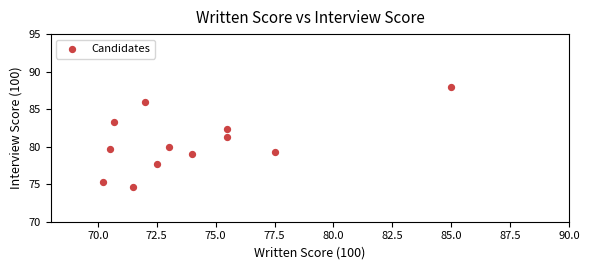

What is the range of X values (max minus min)?

14.8